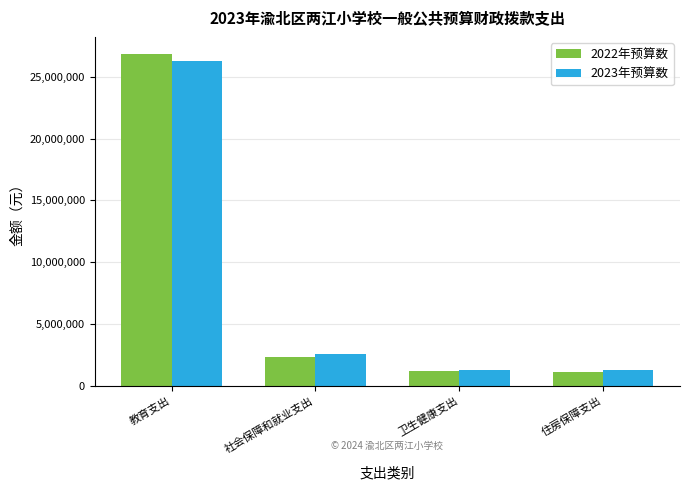

What is the sum of the 2023年预算数 values at 卫生健康支出 and 社会保障和就业支出?

3839239.9